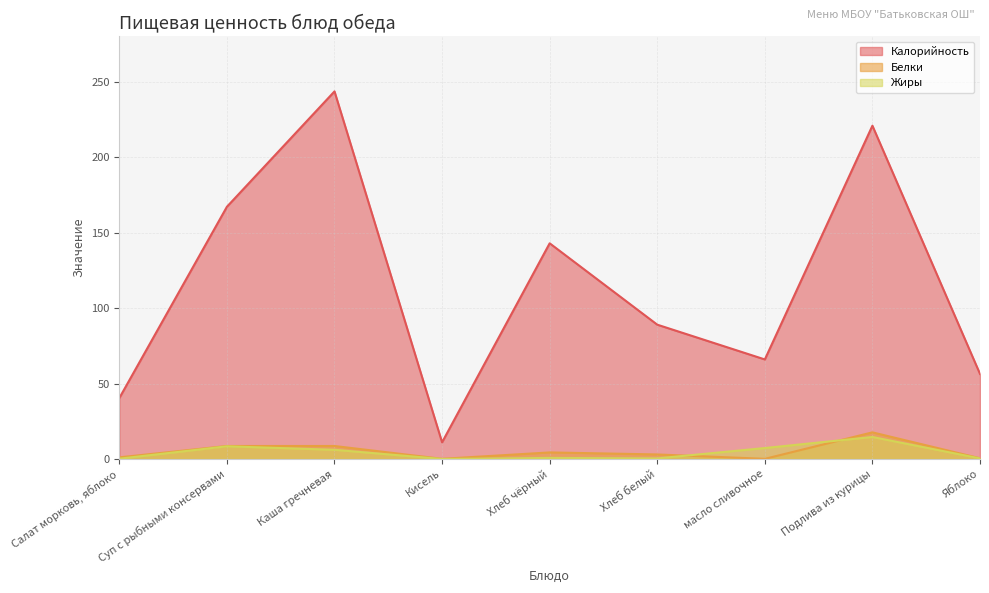

At which label is Жиры closest to 7?

масло сливочное